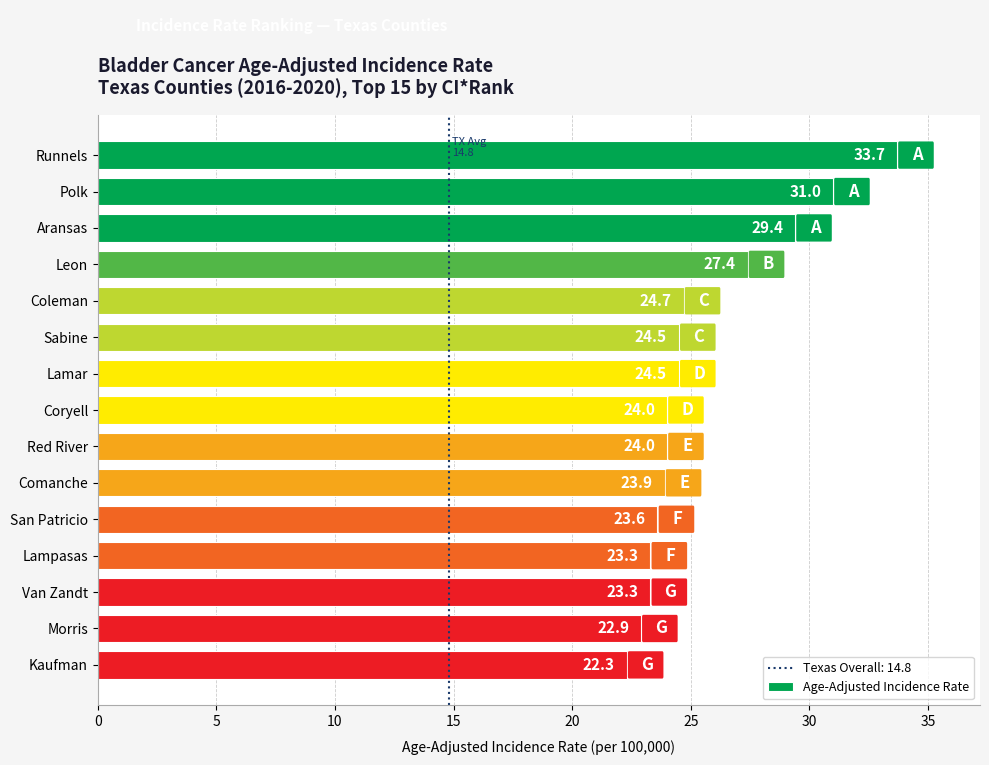

Which has a higher value, Polk or Coleman?

Polk